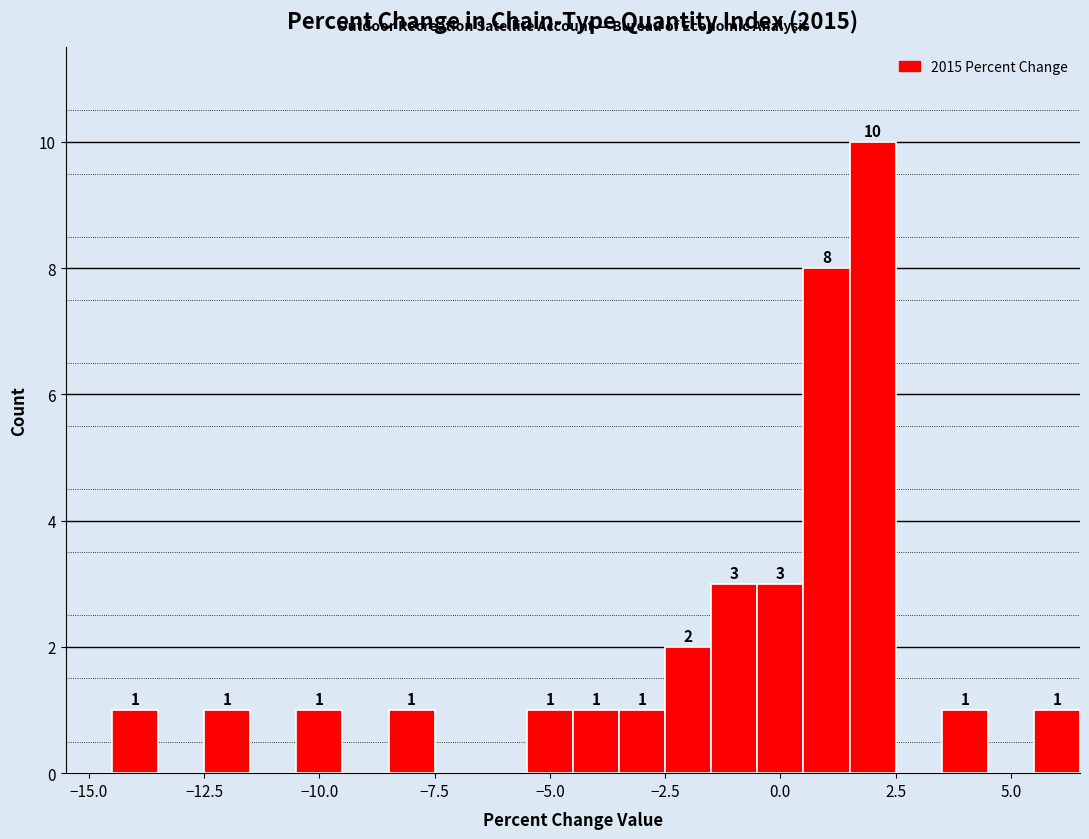

Around what value on the x-axis is the tallest bar? Give the approximate position of its centre, as read against the axis.

2.0